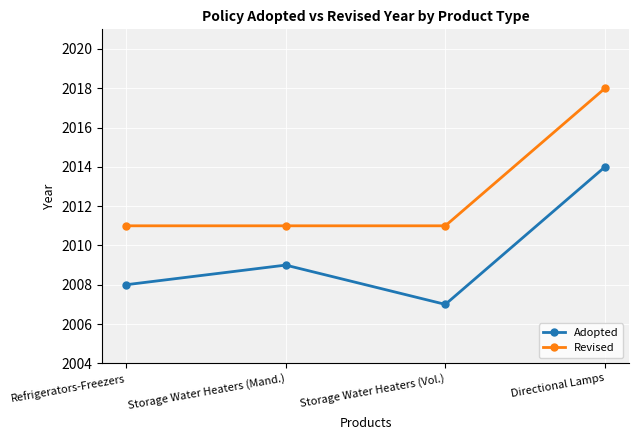

Does the chart have visible grid lines?

Yes